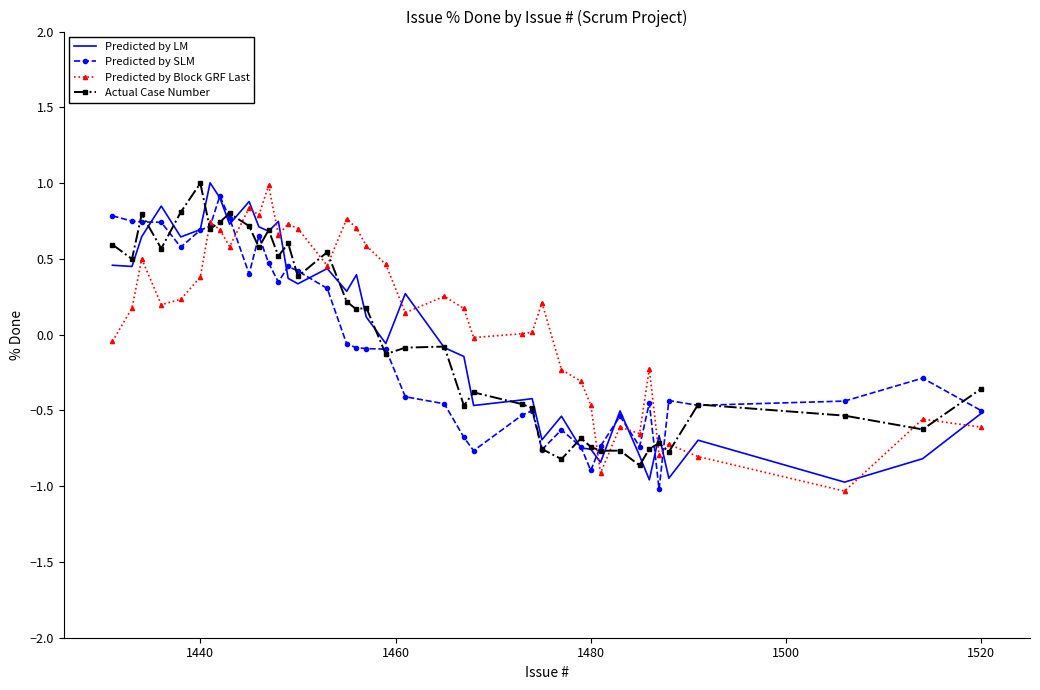

What is the greatest value displayed?

1.0